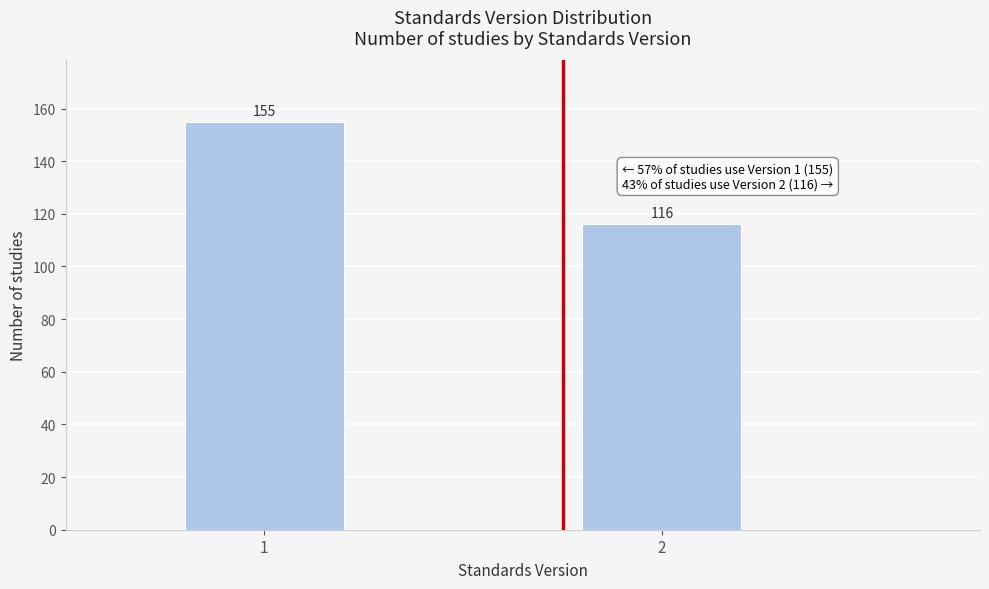

Reading left to right, transcribe all the data shown in this chart.

155	116